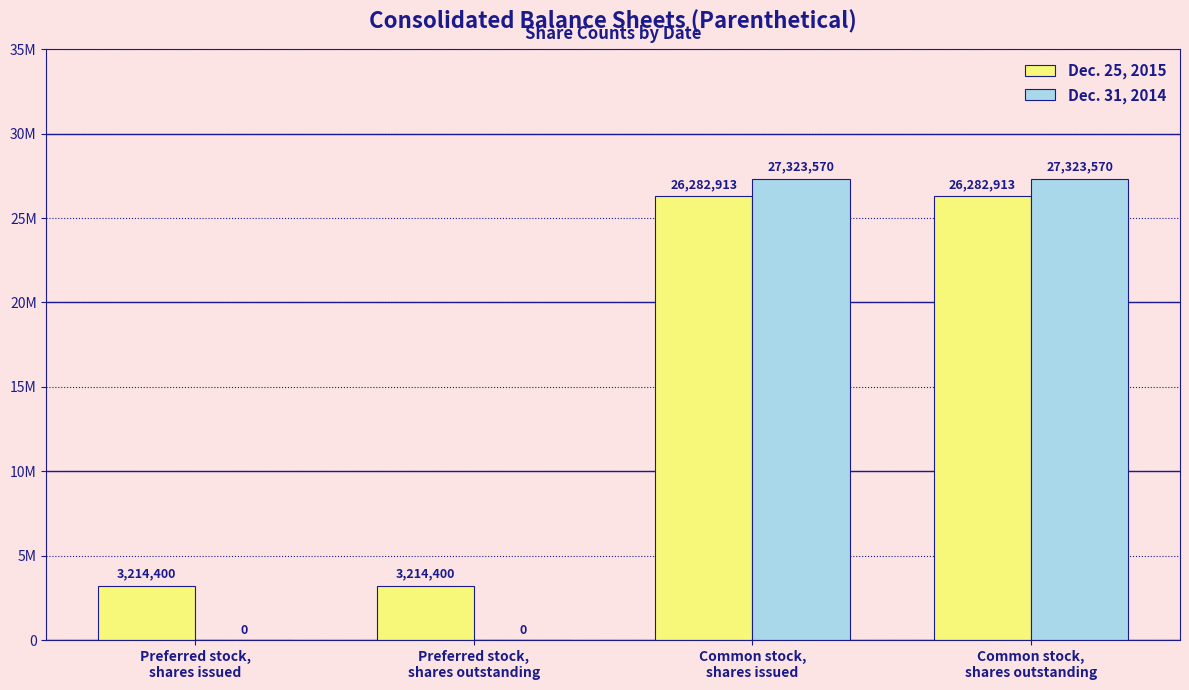

Which series has the largest range (max minus min)?

Dec. 31, 2014